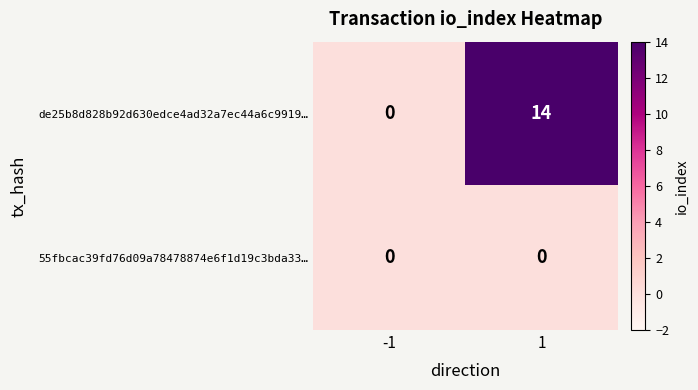

Reading left to right, what are all the values shown in this chart?

de25b8d828b92d630edce4ad32a7ec44a6c9919…: -1=0	1=14
55fbcac39fd76d09a78478874e6f1d19c3bda33…: -1=0	1=0